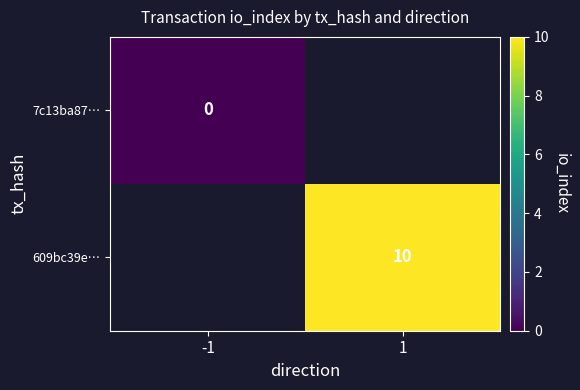

Between -1 and 1, which is larger?

1